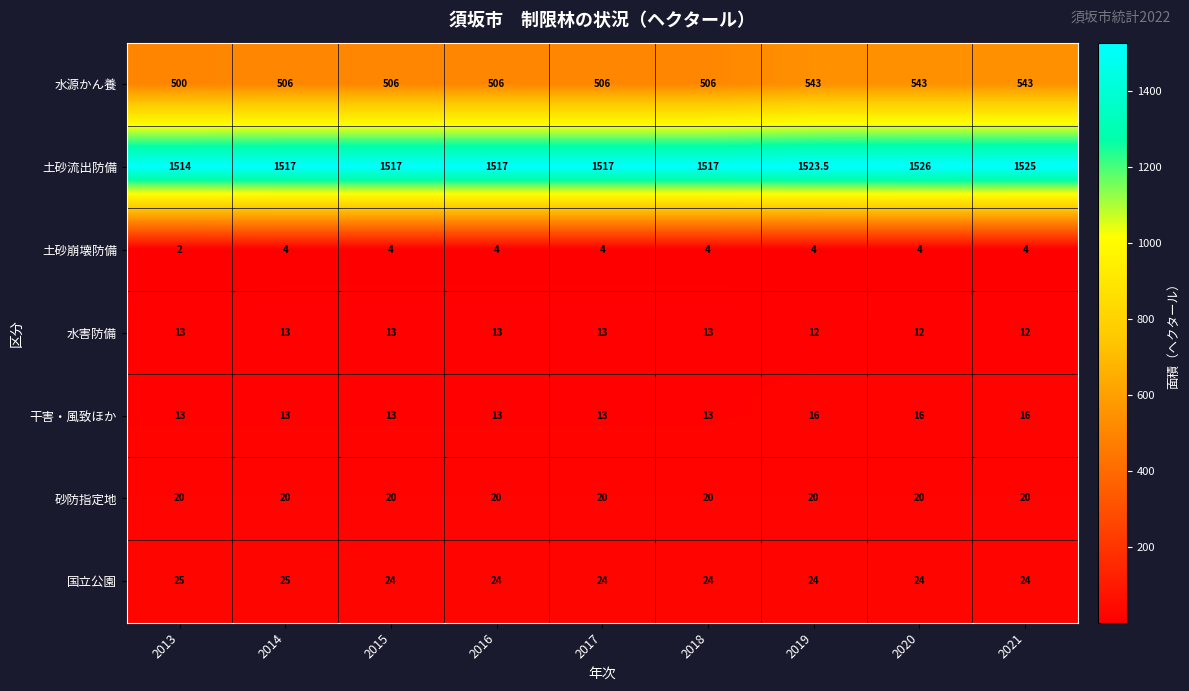

Rank the series at 2021 from highest to lowest value.

土砂流出防備, 水源かん養, 国立公園, 砂防指定地, 干害・風致ほか, 水害防備, 土砂崩壊防備